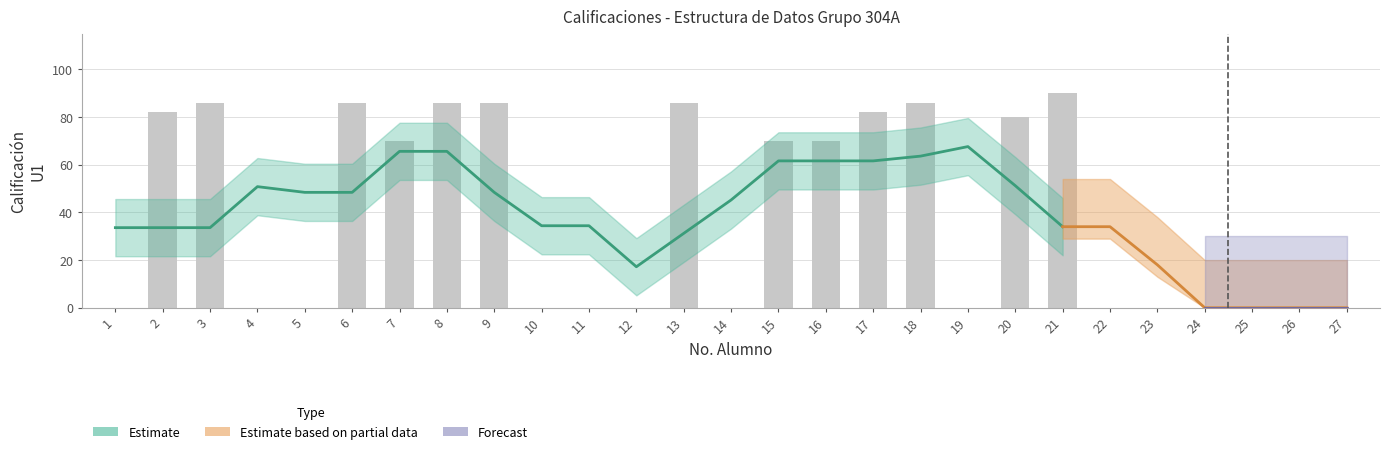

Which label corresponds to the smallest value in the chart?

1